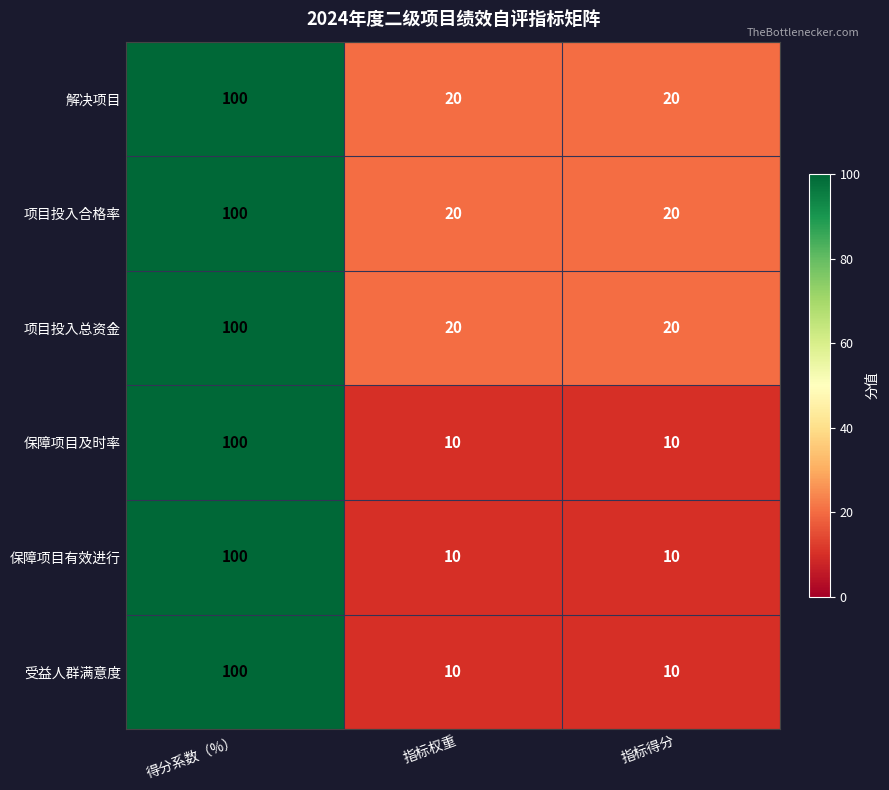

The 解决项目 series shows 34 at 指标权重. True or false?

False